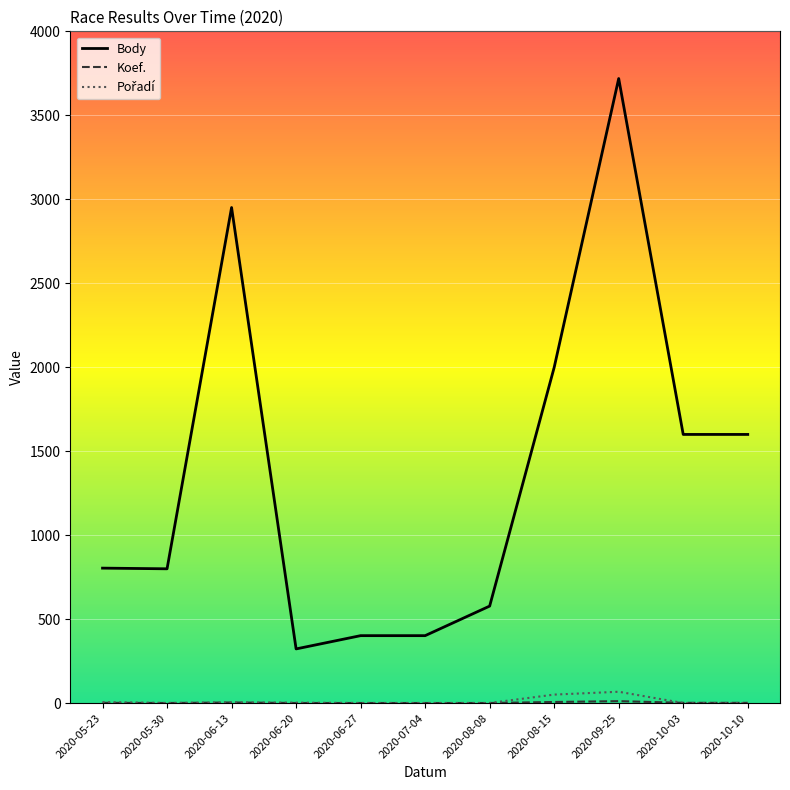

Which series has the widest spread of values?

Body